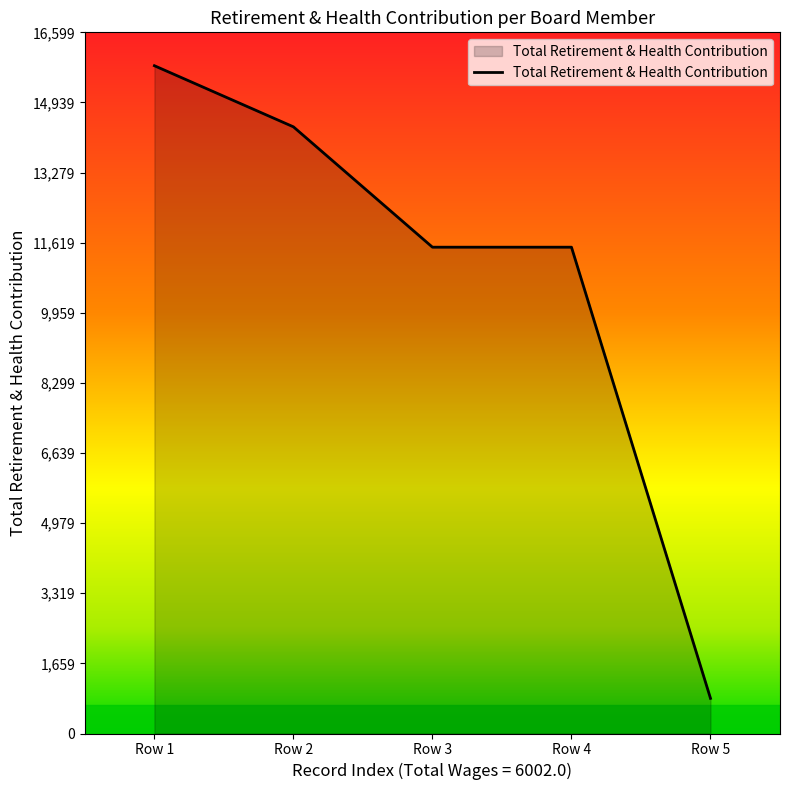

What is the smallest value displayed?

832